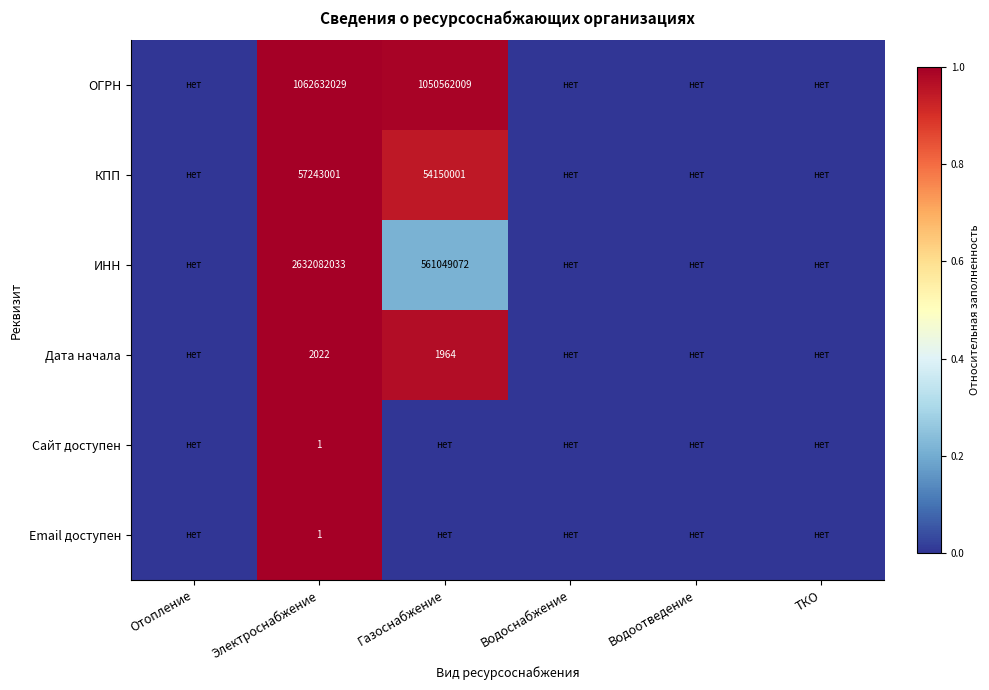

Is it true that Сайт доступен equals 1.4 at Электроснабжение?

False